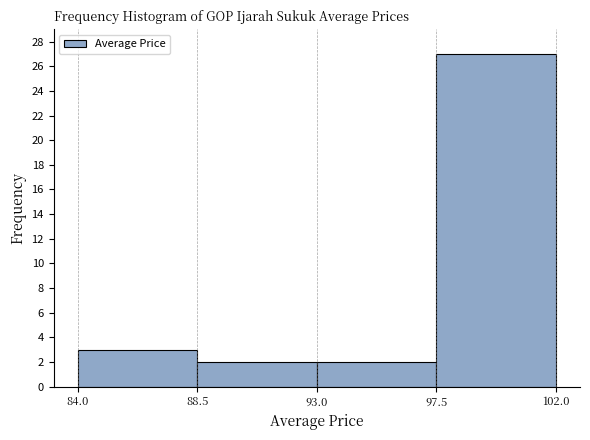

Reading left to right, list every bar in this chart as the range it spans on the x-axis followed by its height. The values are not printed on the chart, so give them approximately, as read against the axis.

84.0 to 88.5: 3
88.5 to 93.0: 2
93.0 to 97.5: 2
97.5 to 102.0: 27